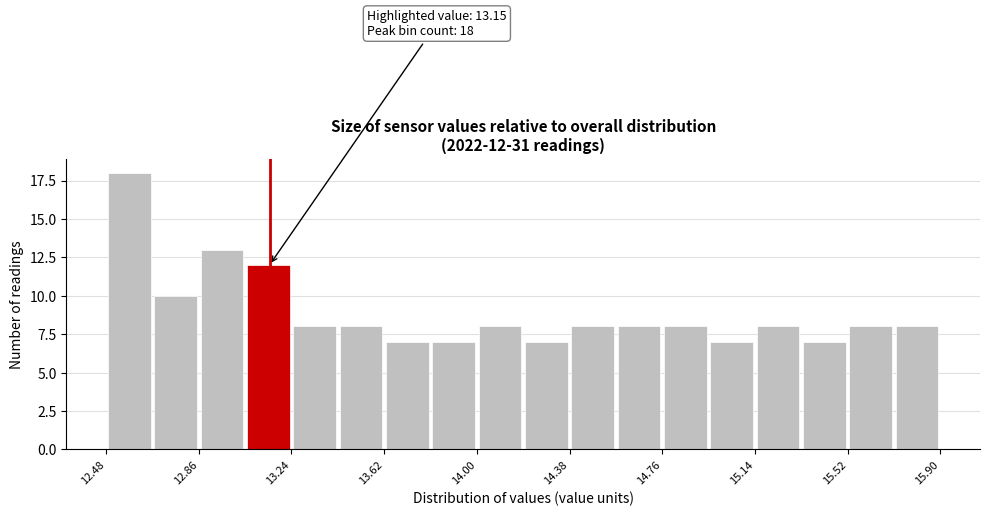

Read against the x-axis, roughly where is the centre of the tallest bar?

12.60